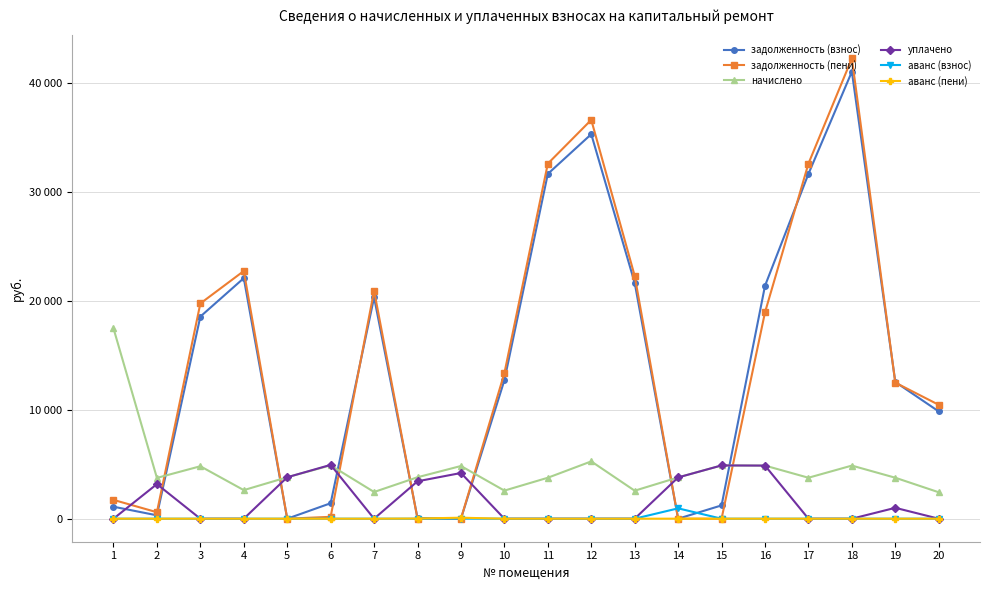

What are all the series names shown in the legend?

задолженность (взнос), задолженность (пени), начислено, уплачено, аванс (взнос), аванс (пени)